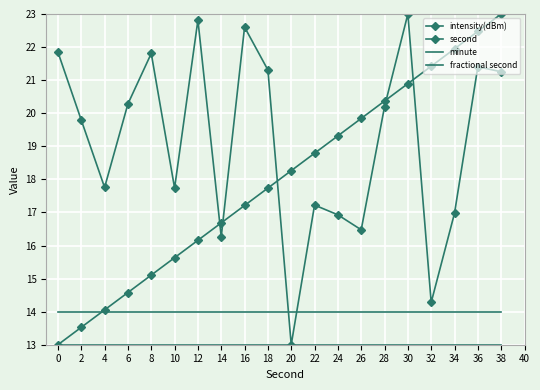

Rank the categories by intensity(dBm) value from highest to lowest.

30, 12, 16, 0, 8, 36, 18, 38, 6, 28, 2, 4, 10, 22, 34, 24, 26, 14, 32, 20